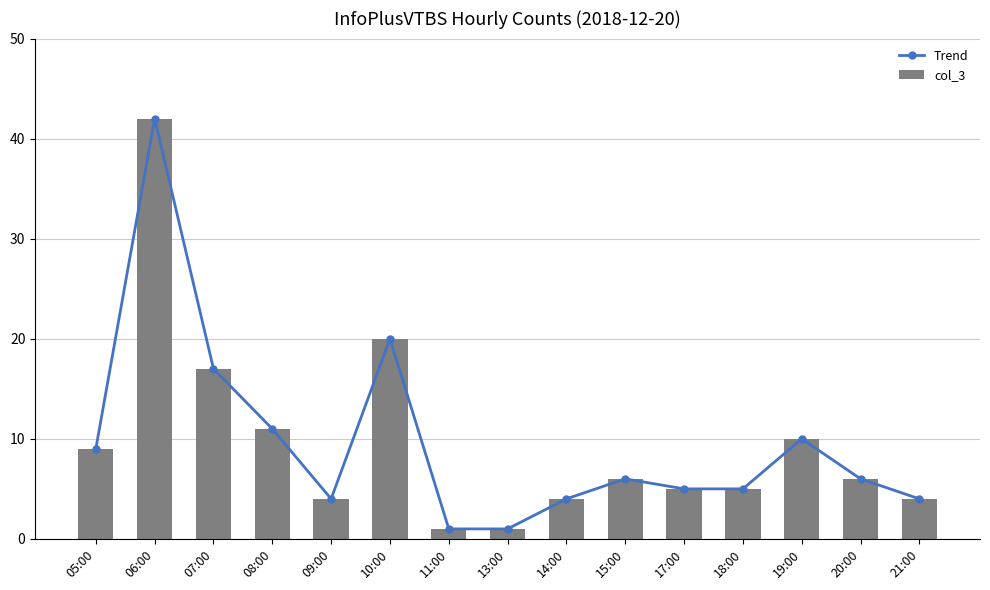

What position from the right is 13:00?

8